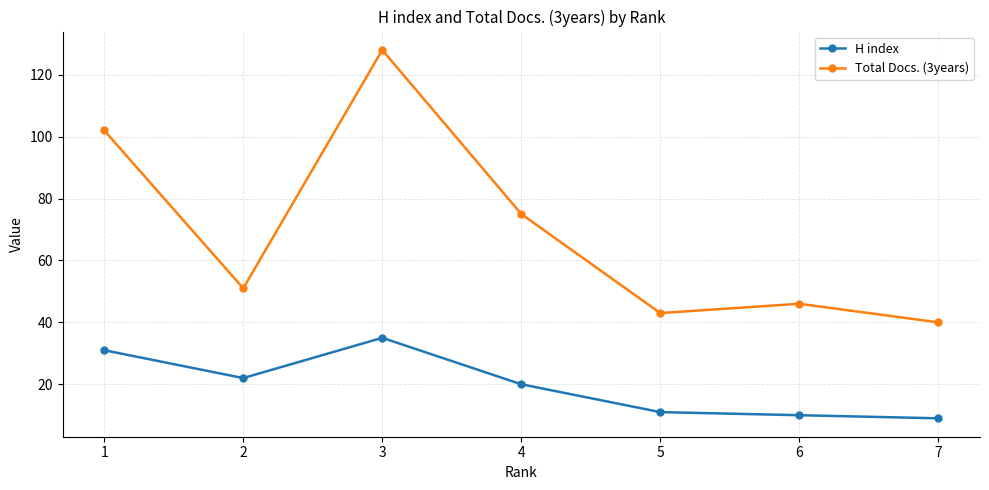

Which series has the largest range (max minus min)?

Total Docs. (3years)